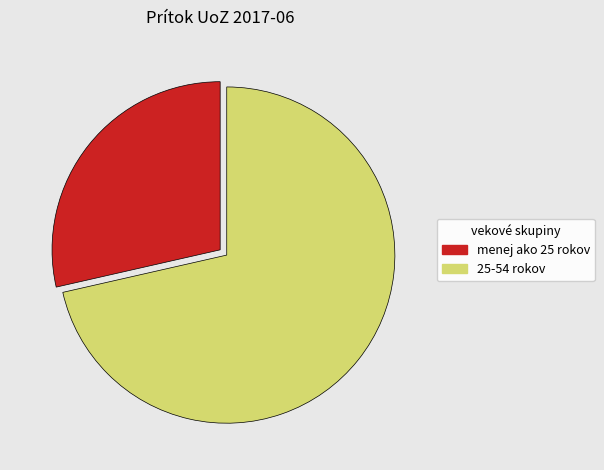

How many slices are in this pie chart?

2